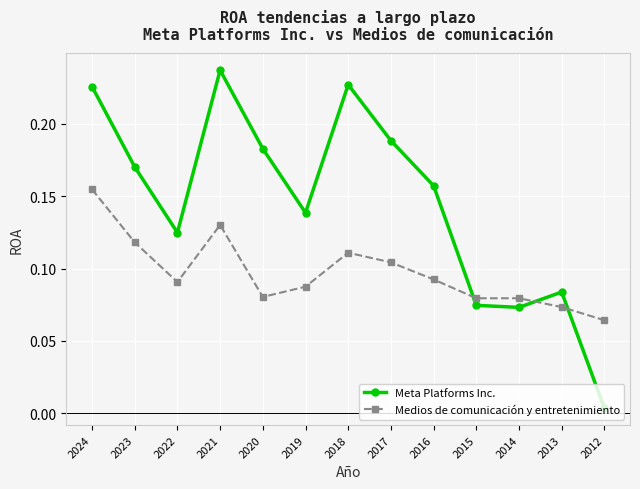

What is the sum of all Meta Platforms Inc. values?

1.9